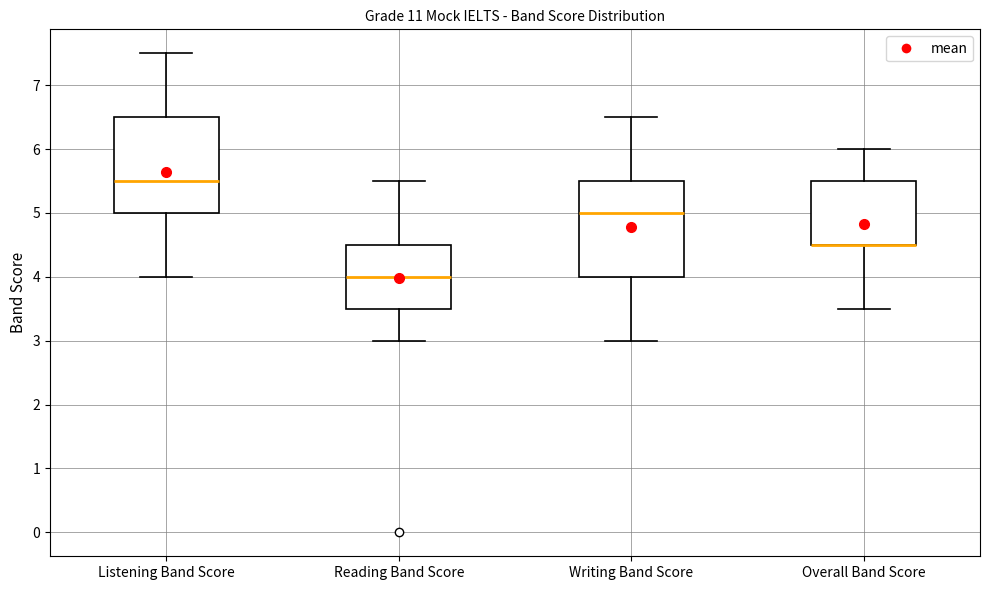

Where is the lower edge of the box for Writing Band Score on the y-axis? The values are not printed on the chart, so give them approximately, as read against the axis.

4.0